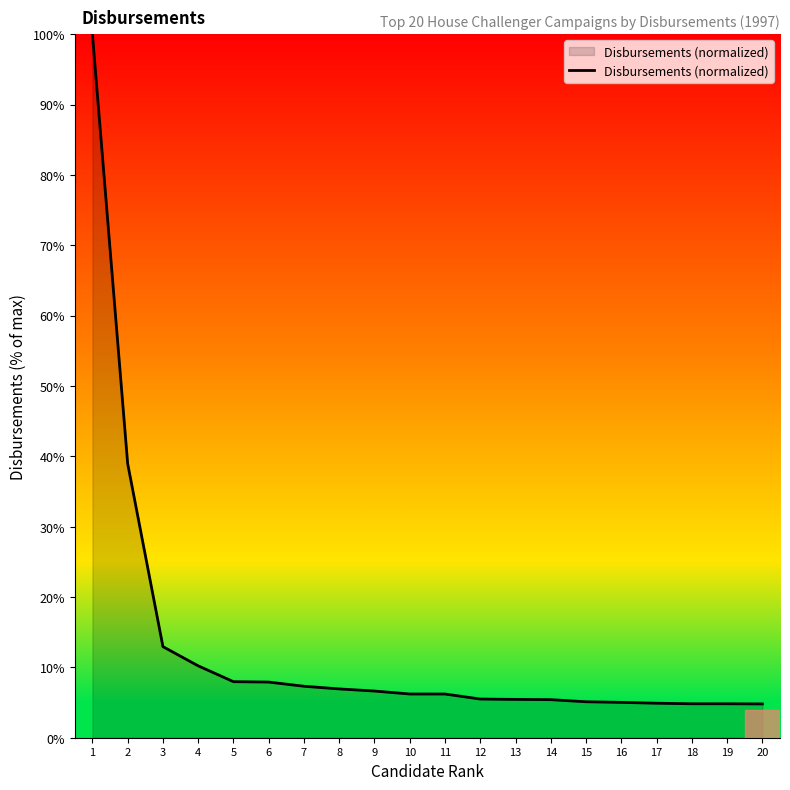

What value does the data have at 1?

100.0